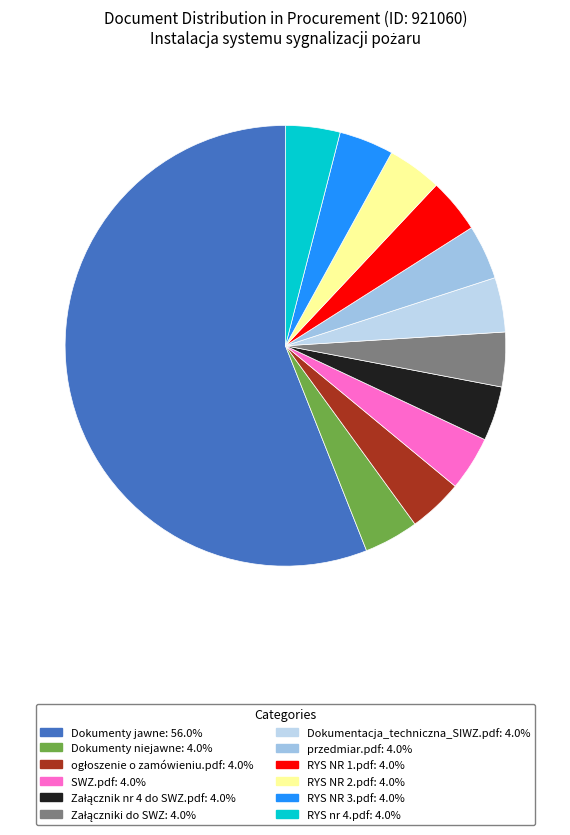

Approximately how many times larger is the value at SWZ.pdf compared to przedmiar.pdf?

1.0